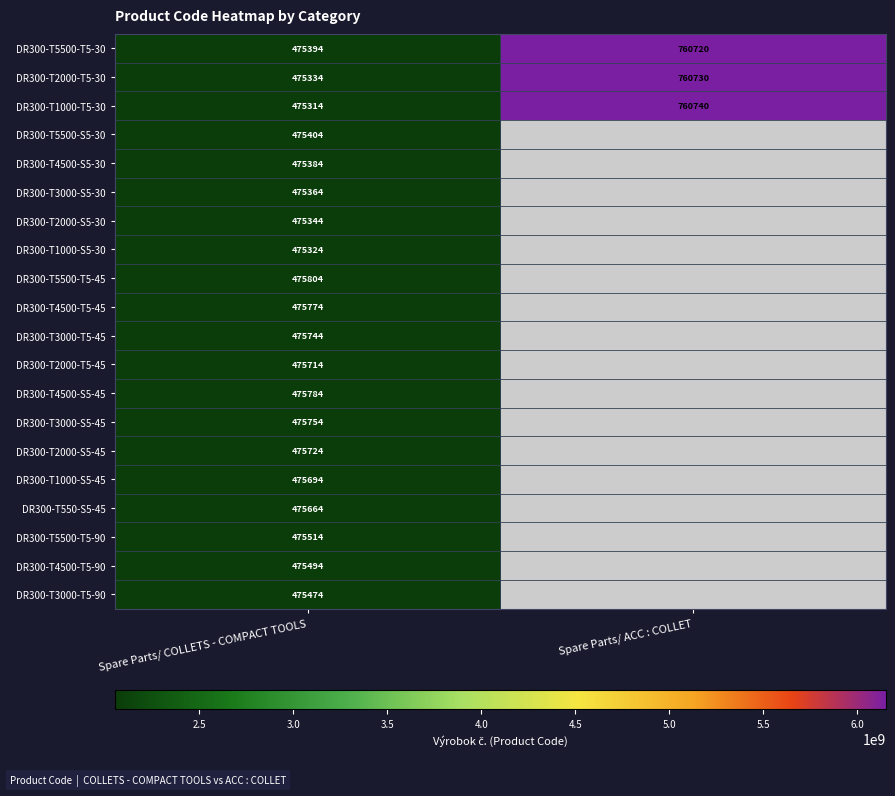

What is the total value across all series at Spare Parts/ ACC : COLLET?

18455282190